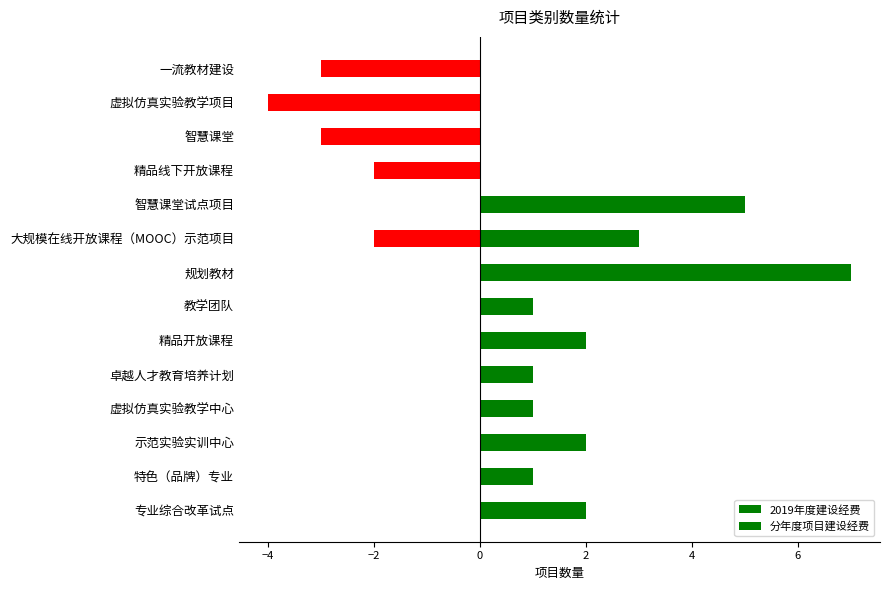

Which series changed the most between 示范实验实训中心 and 卓越人才教育培养计划?

2019年度建设经费